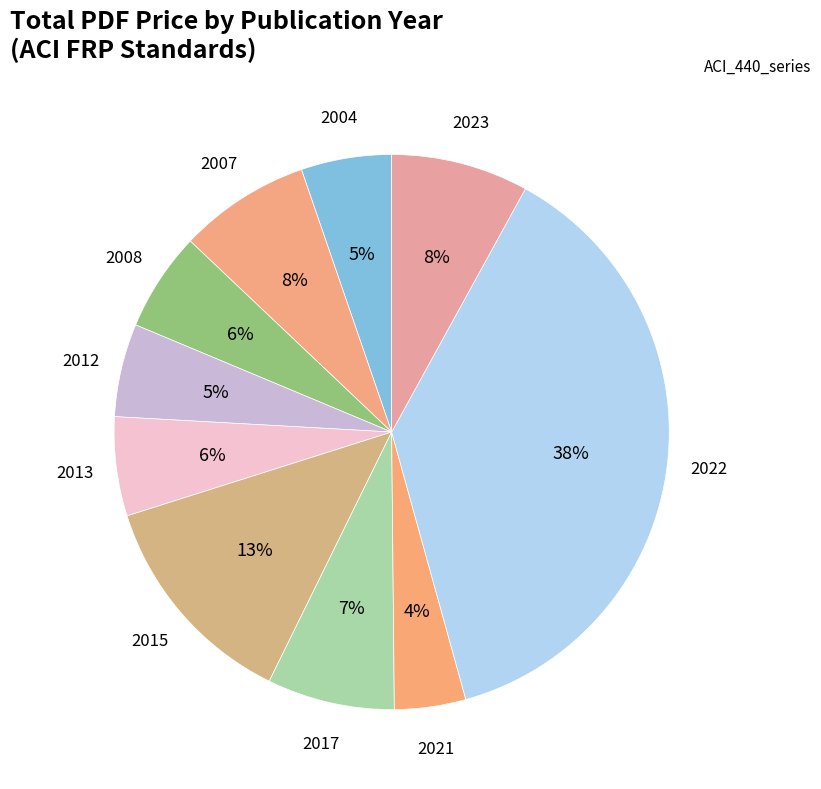

How many segments does this pie chart have?

10